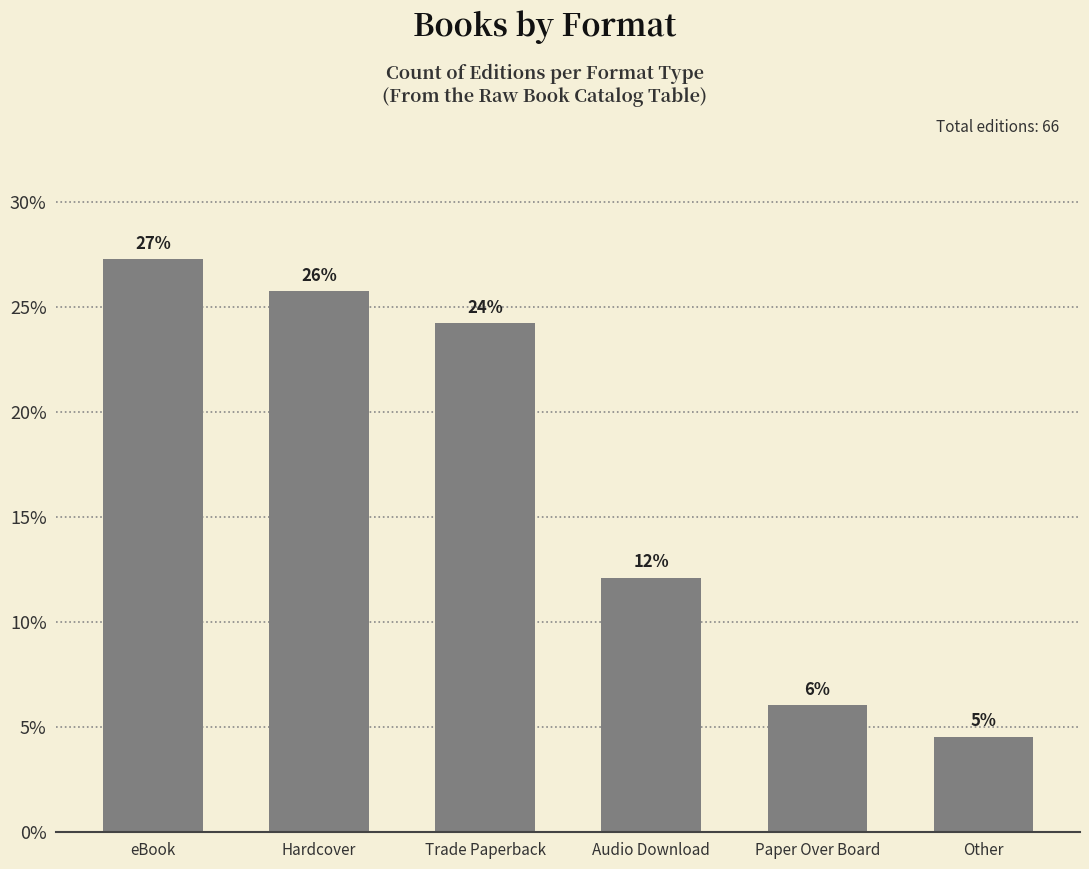

Are the bars horizontal?

No